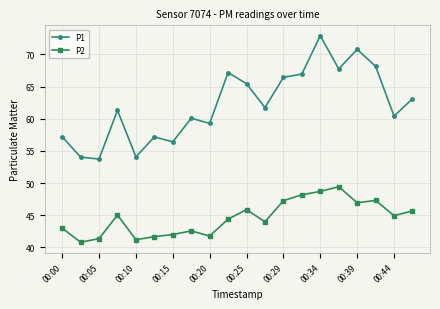

Rank the series by their average value, from highest to lowest.

P1, P2